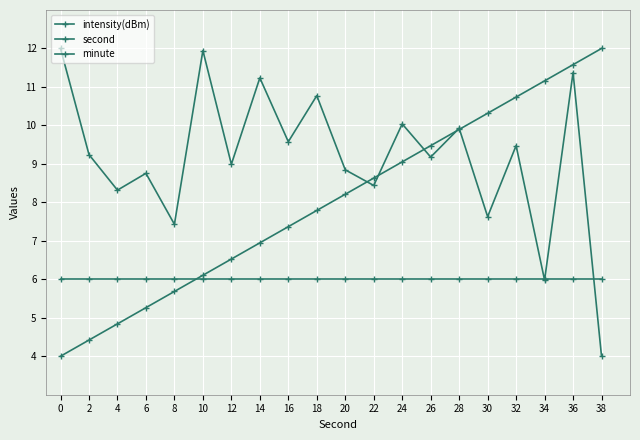

Does the chart display data point markers on the line(s)?

Yes